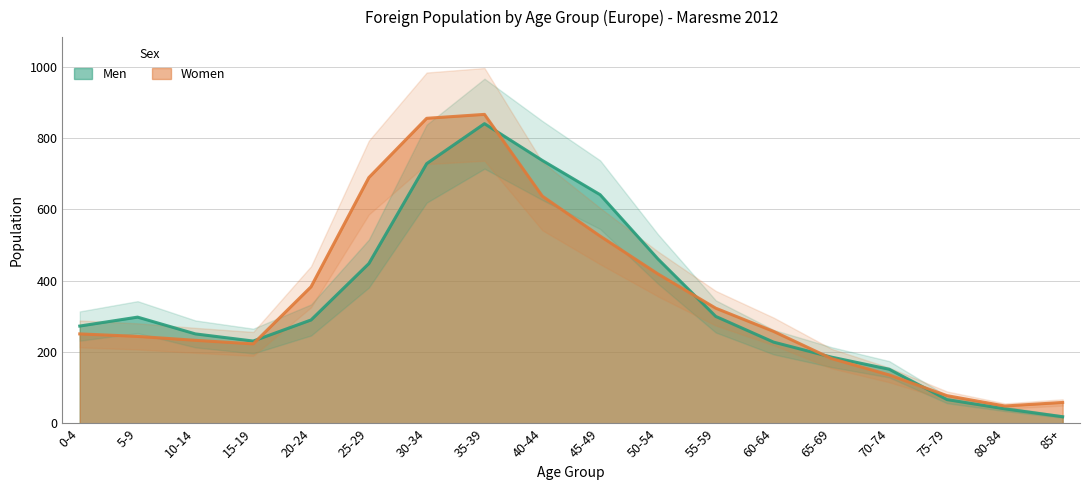

What is the total value across all series at 5-9?

542